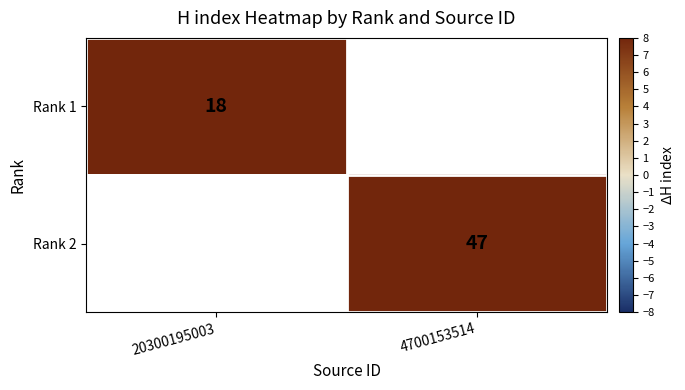

The Rank 2 series shows 15 at 4700153514. True or false?

False